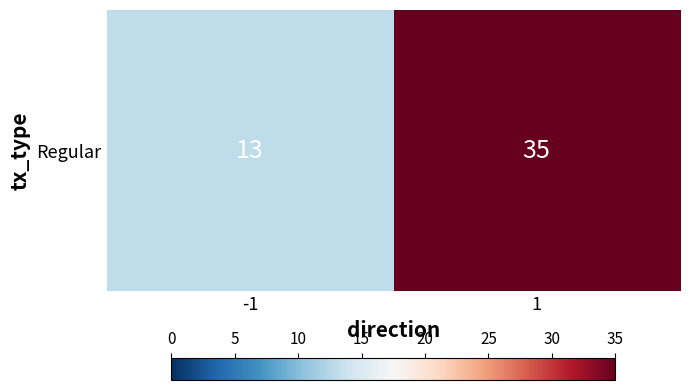

What is the change in value from -1 to 1?

+22